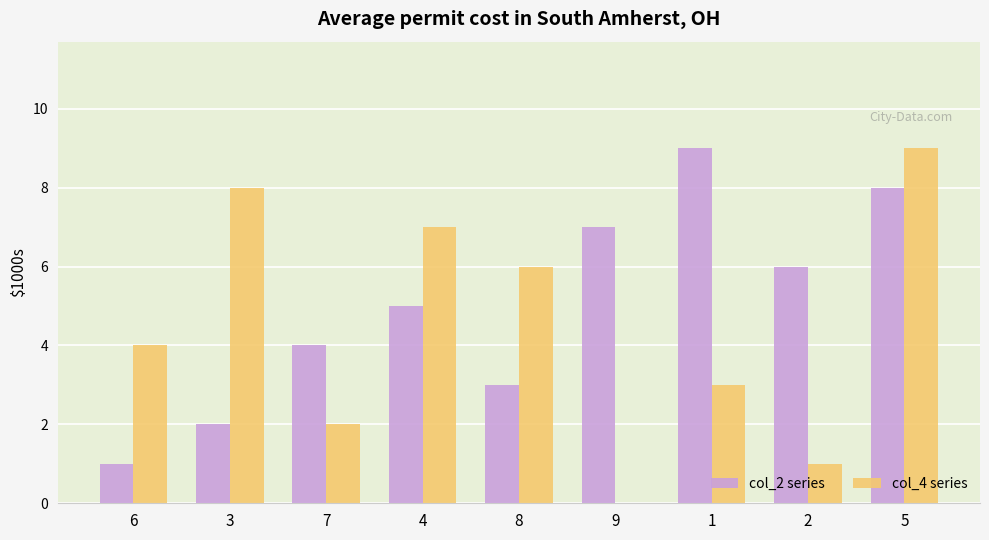

The value of col_4 series at 2 is 1. True or false?

True